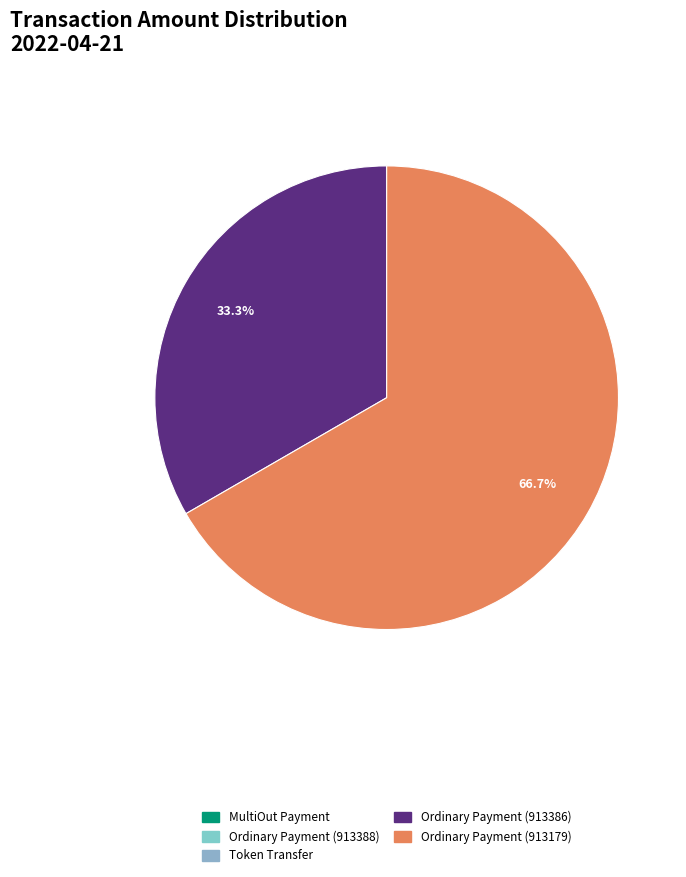

The MultiOut Payment slice represents 0% of the pie. True or false?

True